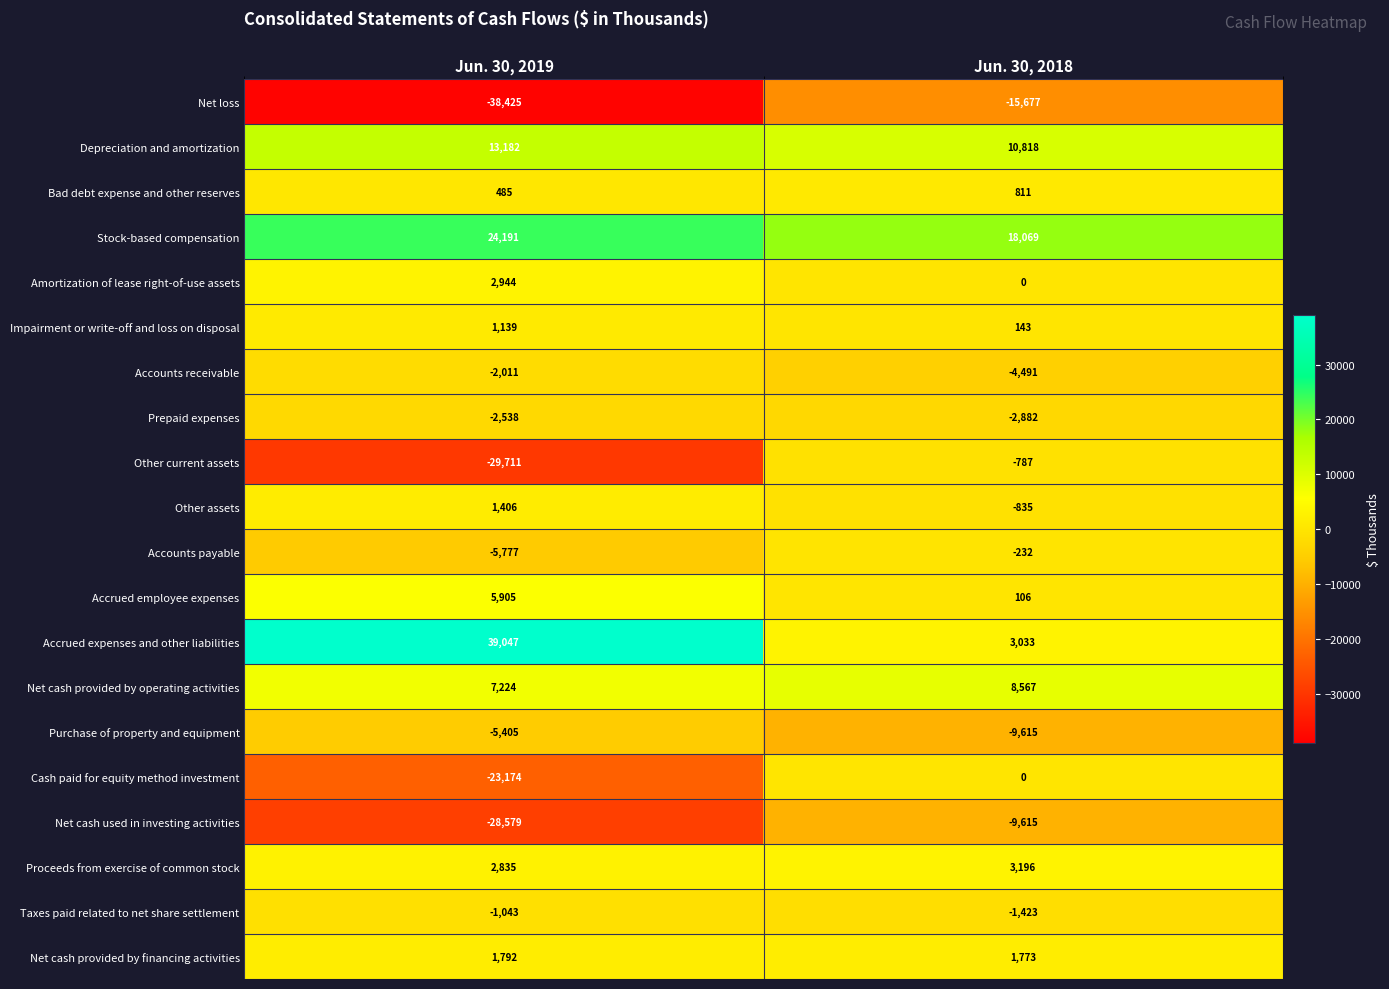

What is the greatest value displayed?

39047